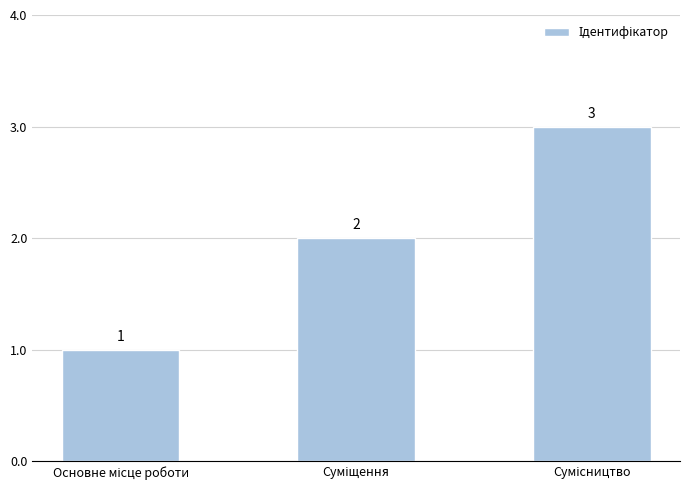

Count the values in the range 1 to 3.

3